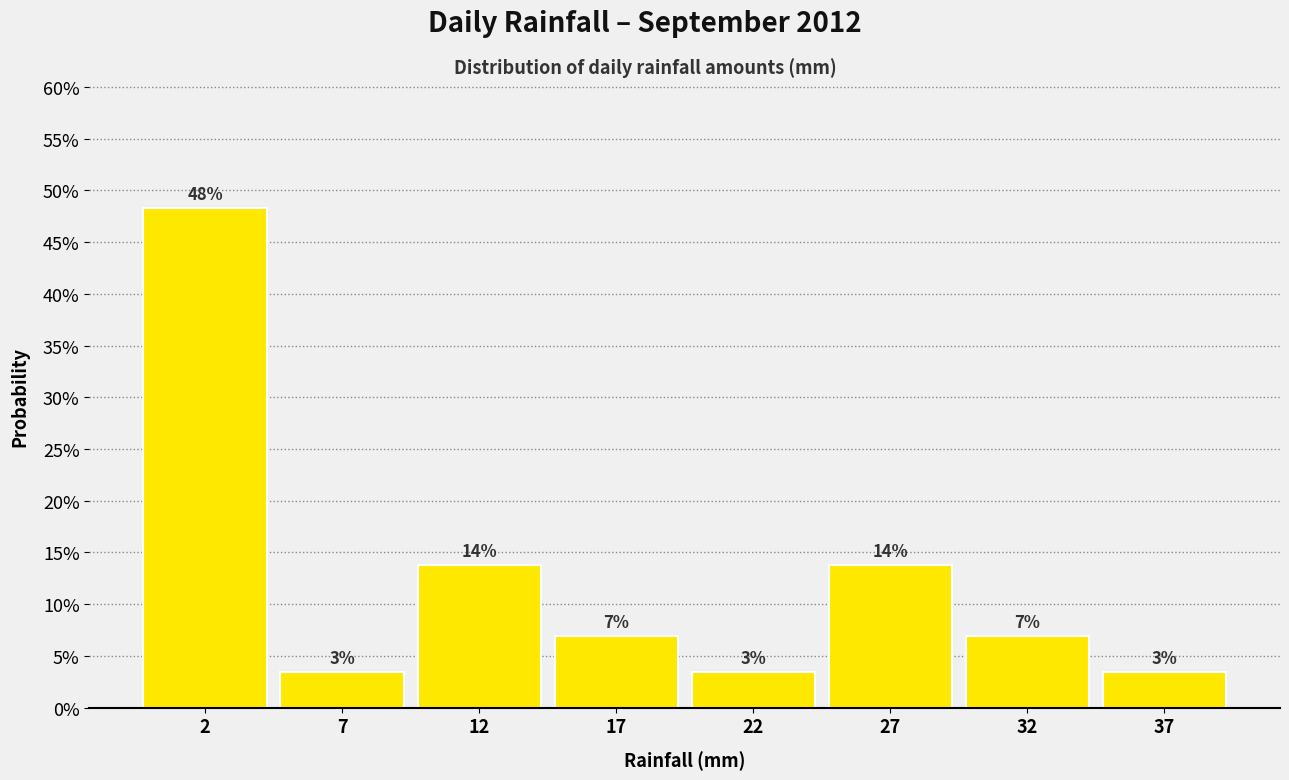

Are the bars horizontal?

No